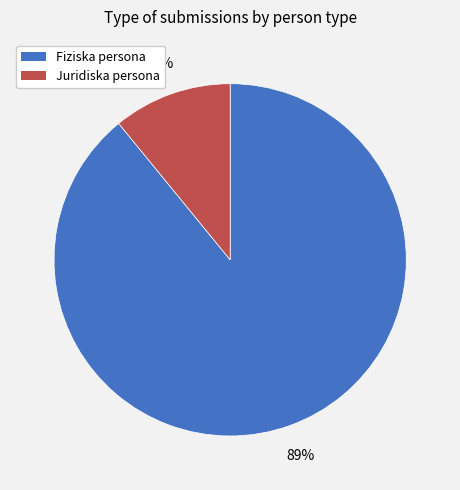

Does Fiziska persona account for over 50% of the chart?

Yes